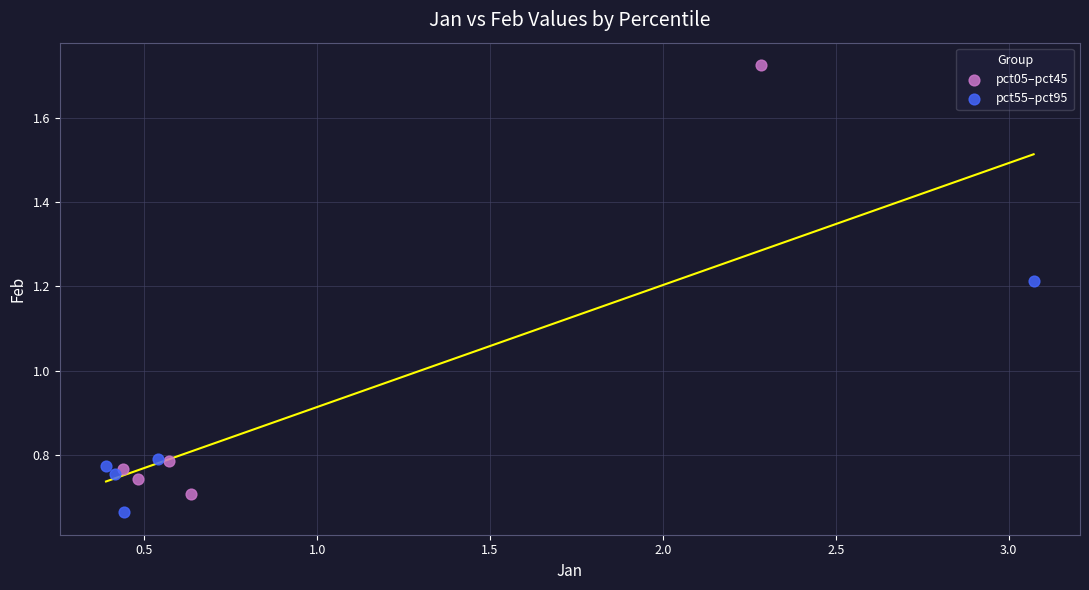

Which series has the widest spread of Y values?

pct05–pct45